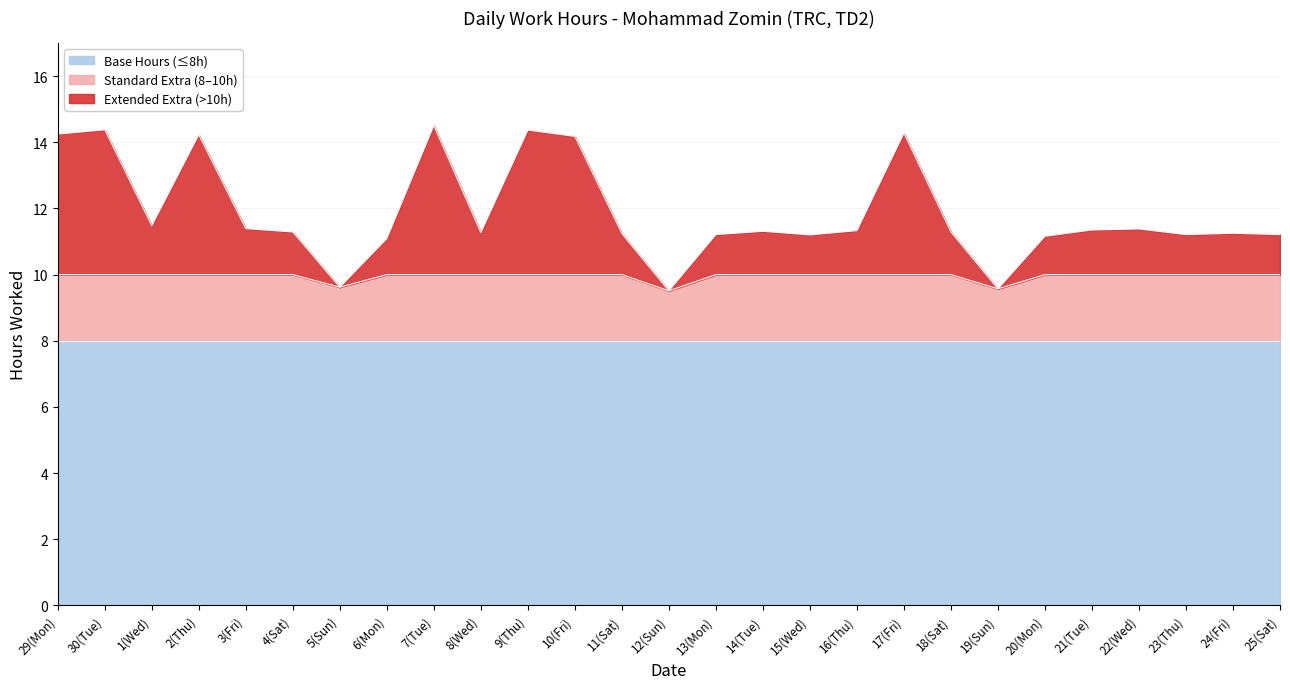

Which has a higher value, 21(Tue) or 9(Thu)?

9(Thu)